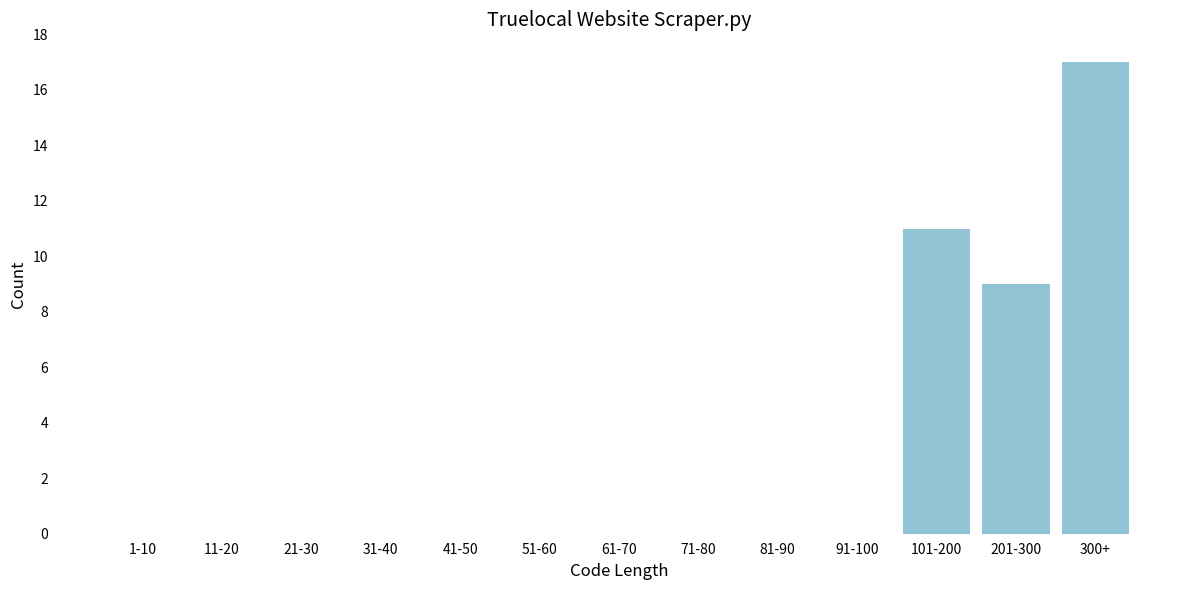

Reading right to left, what are all the values shown in this chart?

300+=17	201-300=9	101-200=11	91-100=0	81-90=0	71-80=0	61-70=0	51-60=0	41-50=0	31-40=0	21-30=0	11-20=0	1-10=0